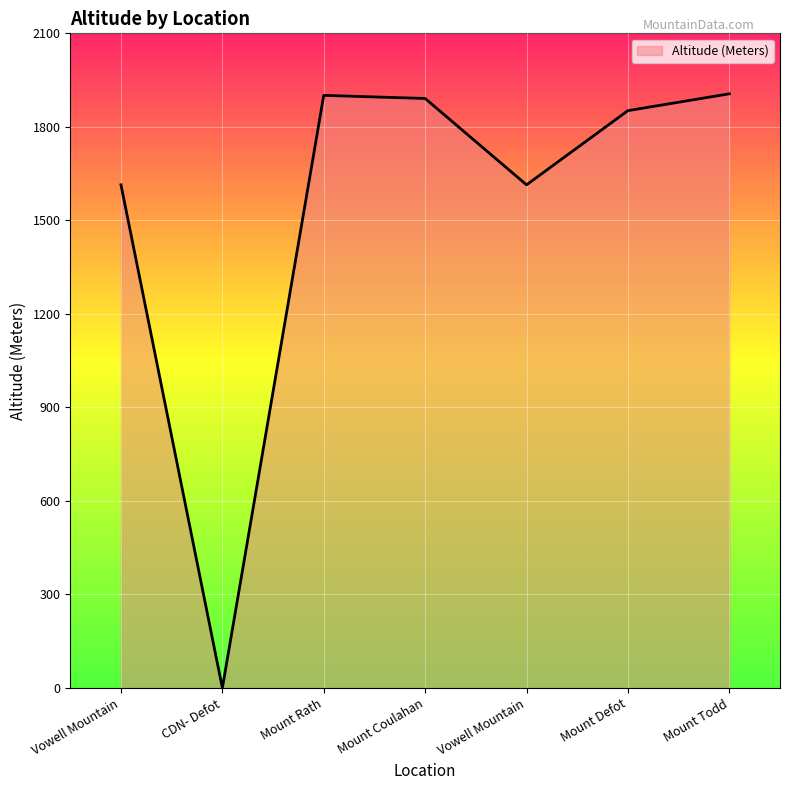

What is the change in value from Mount Rath to Mount Defot?

-49